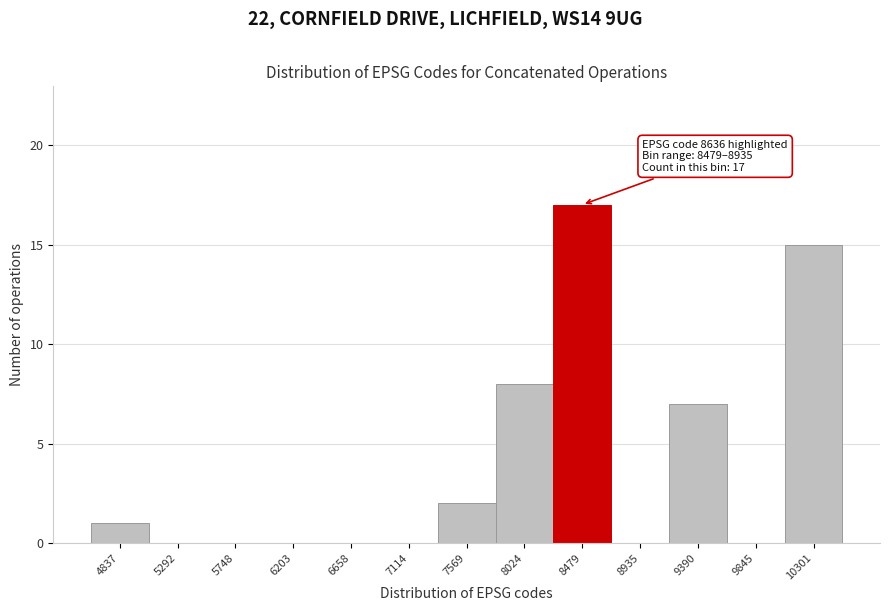

Reading left to right, transcribe all the data shown in this chart.

4837=1	5292=0	5748=0	6203=0	6658=0	7114=0	7569=2	8024=8	8479=17	8935=0	9390=7	9845=0	10301=15